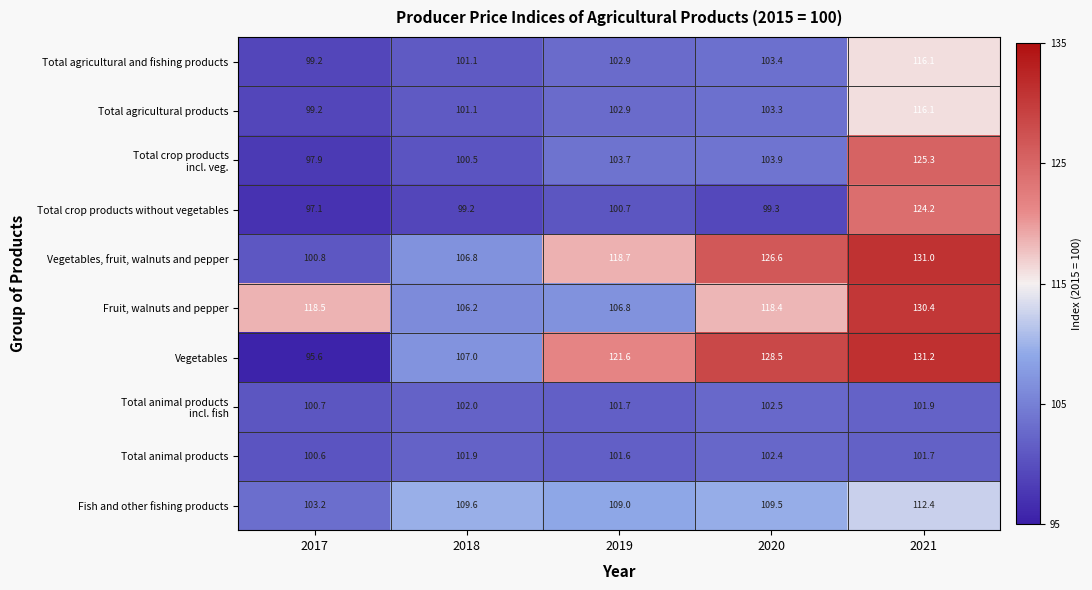

What is the total value across all series at 2017?

1012.8